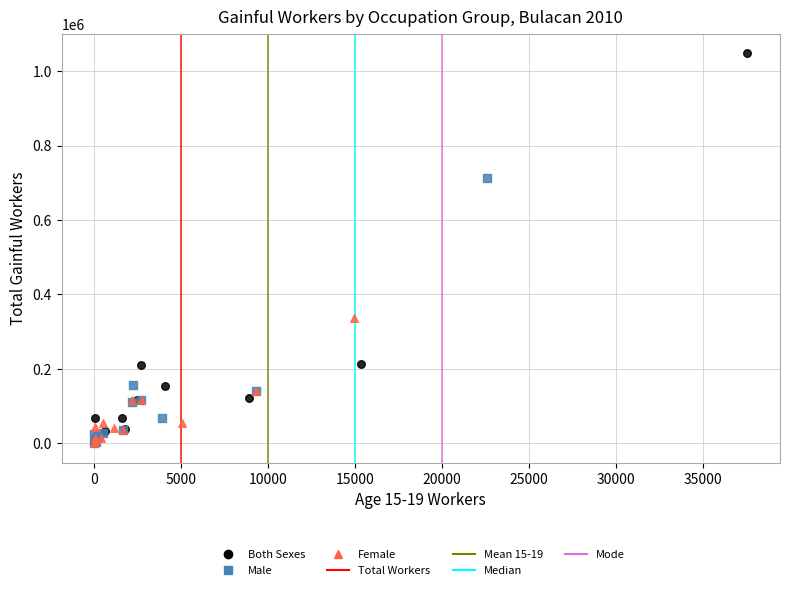

Which series contains the highest Y value?

Both Sexes